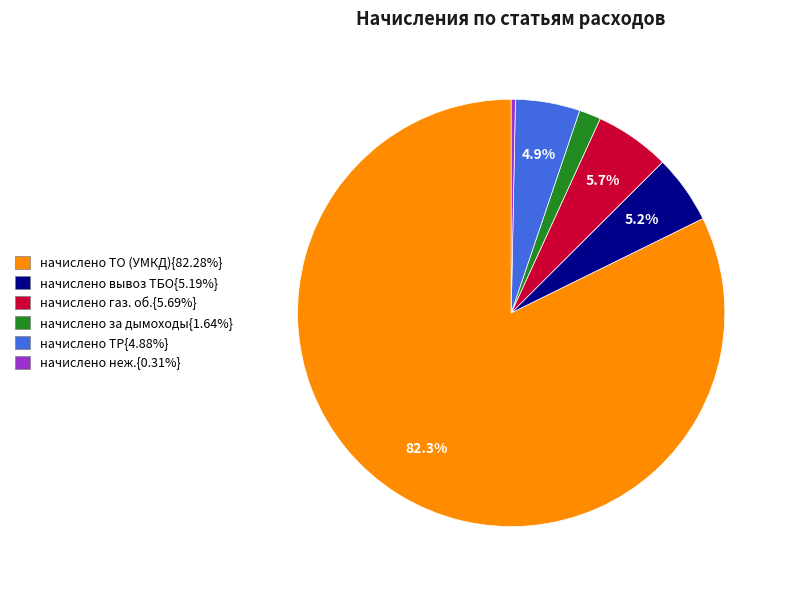

Is there any slice that represents more than half of the pie?

Yes